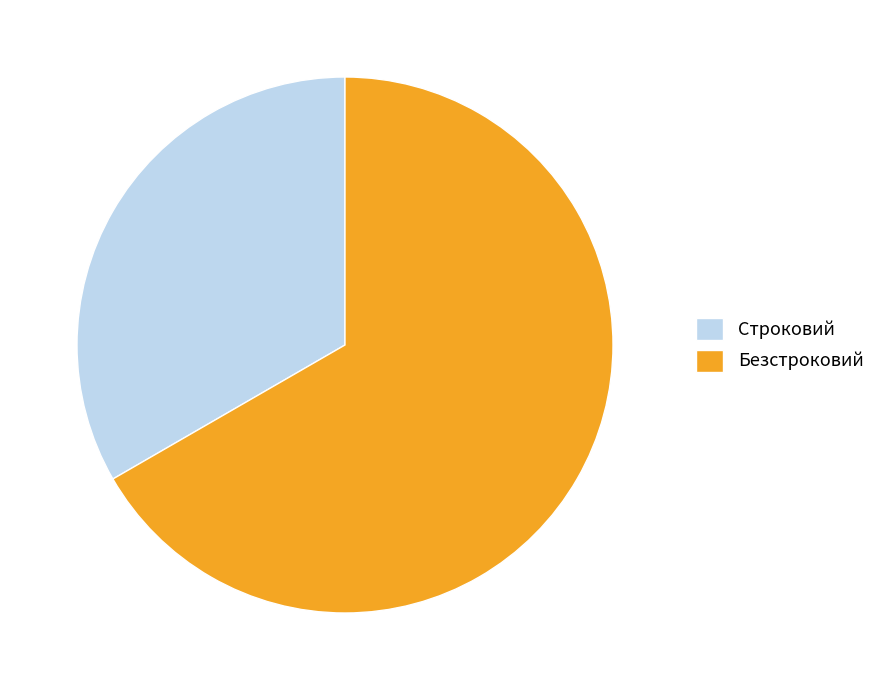

Do Строковий and Безстроковий together represent more than half of the pie?

Yes